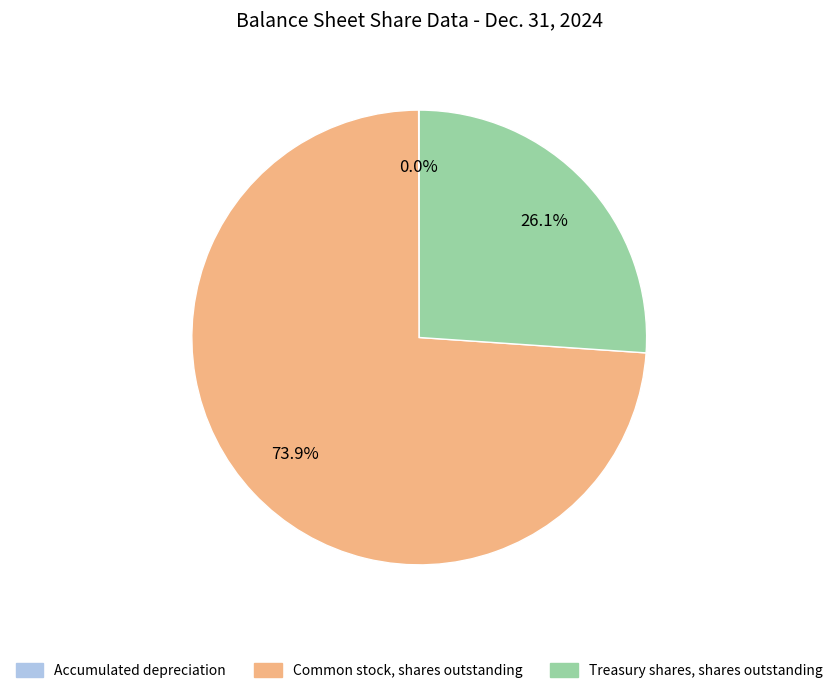

To the nearest percent, what is the difference between the largest and smallest slice percentages?

74%